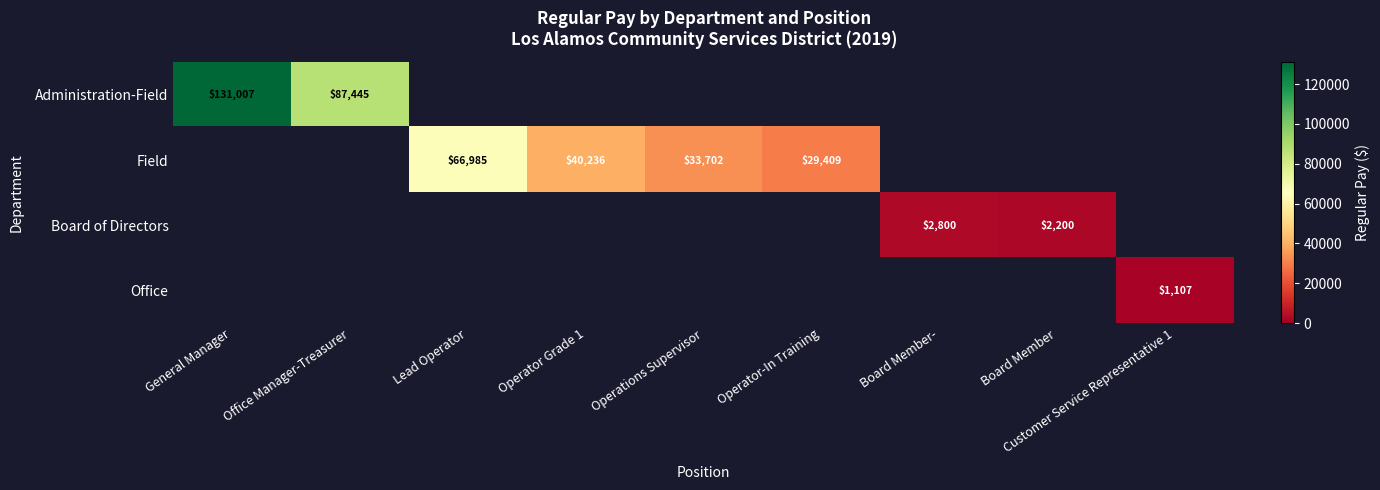

True or false: Administration-Field has a value of 39237 at General Manager.

False